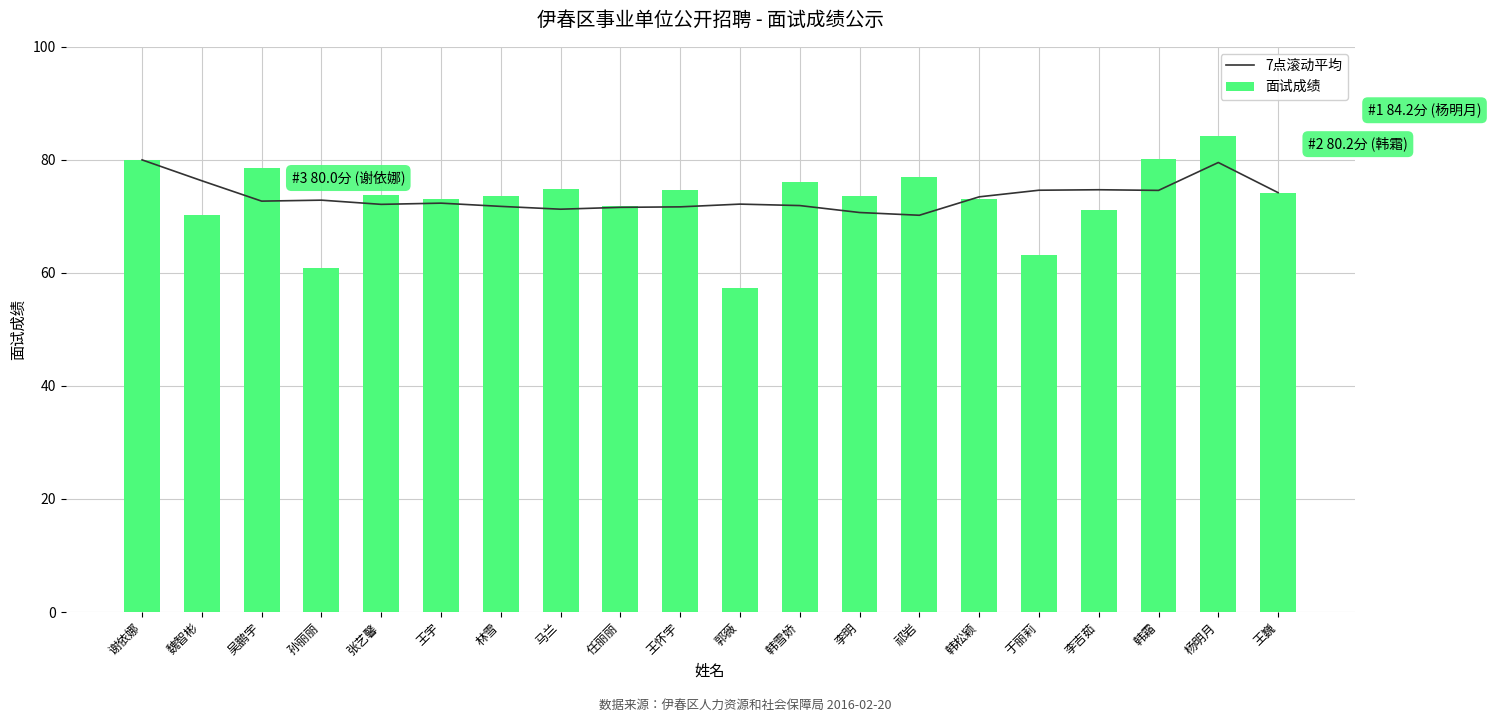

What is the label of the 6th bar from the left?

王宇